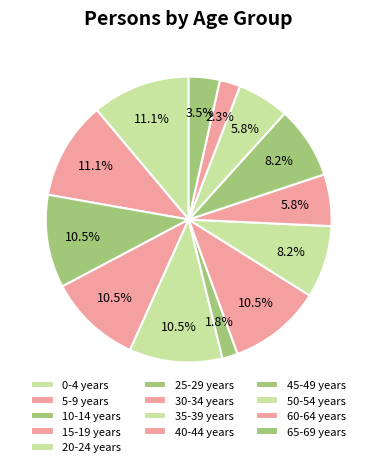

Count the number of slices in the pie.

13